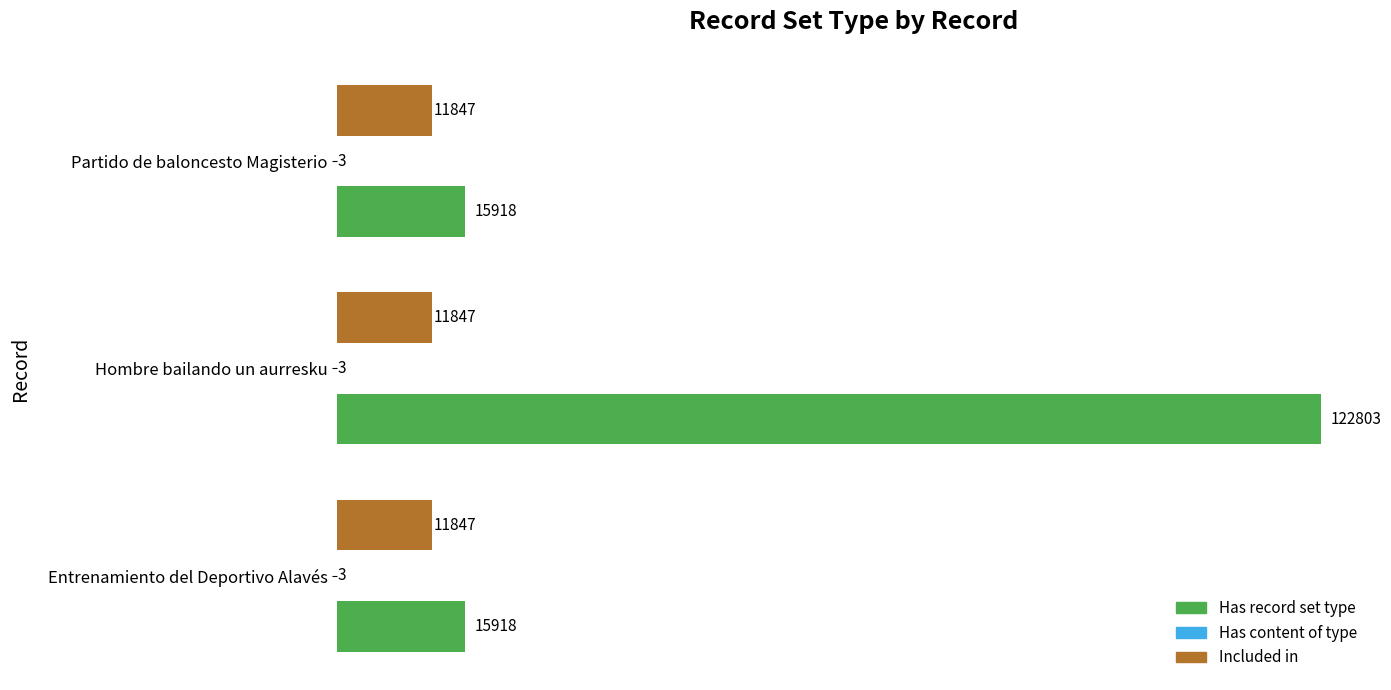

What is the sum of the Has record set type values at Entrenamiento del Deportivo Alavés and Partido de baloncesto Magisterio?

31836